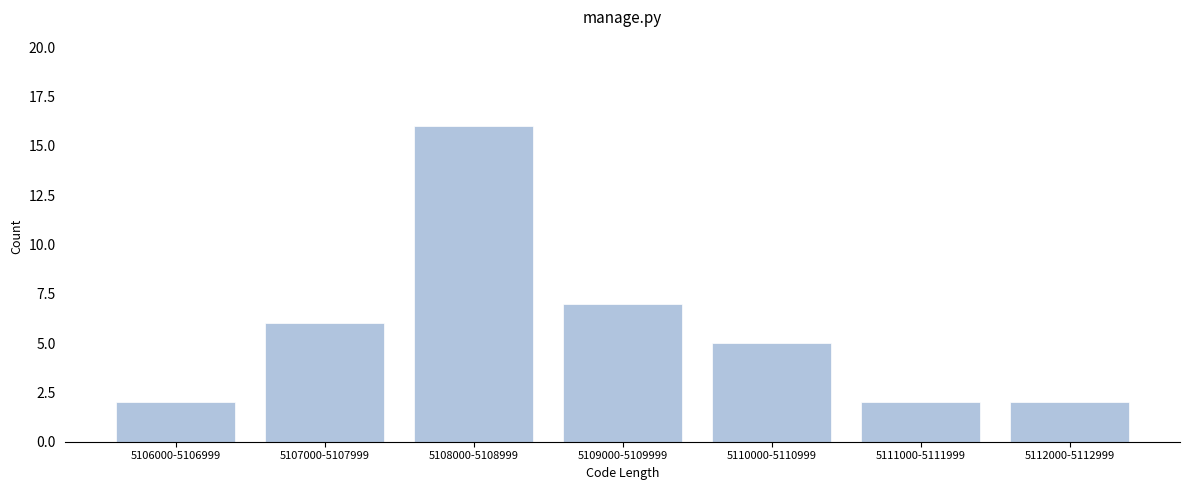

Reading left to right, list all the values displayed in this chart.

2	6	16	7	5	2	2